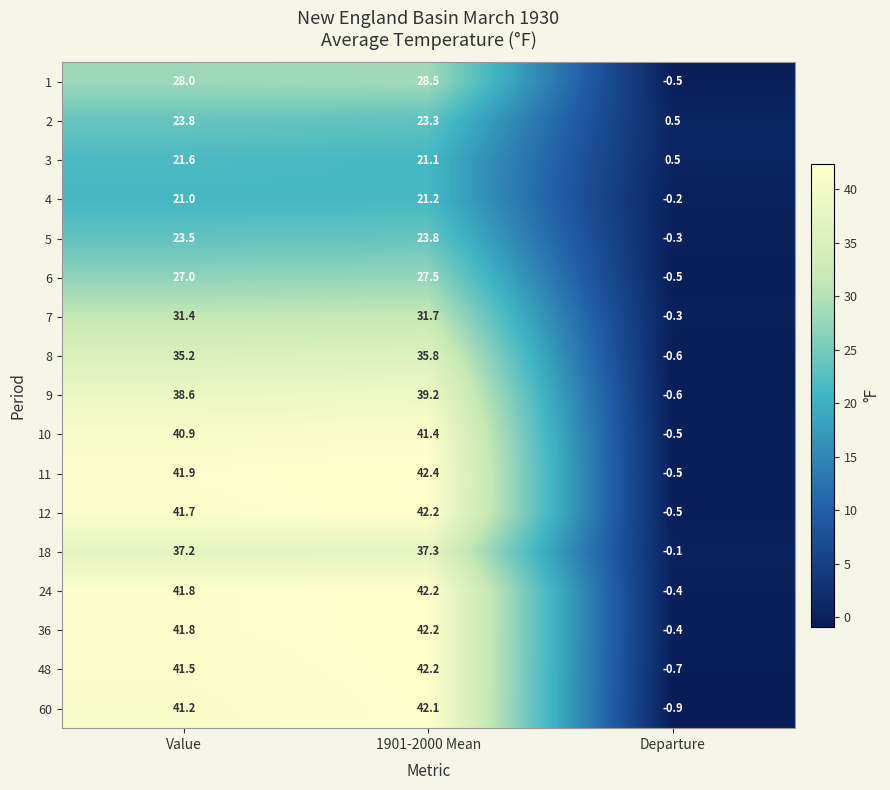

Which series changed the most between 1901-2000 Mean and Departure?

60